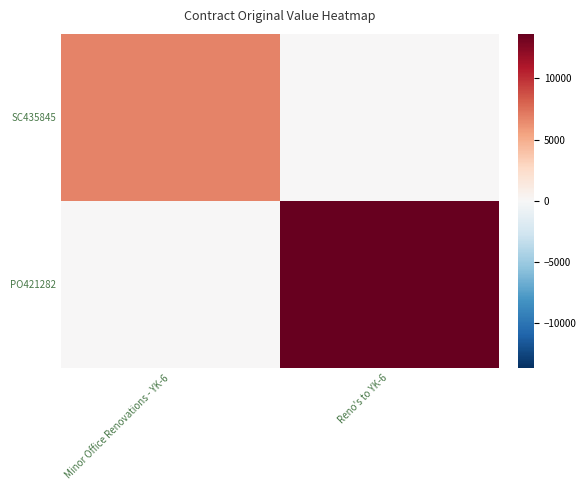

Between Reno's to YK-6 and Minor Office Renovations - YK-6, which is larger?

Minor Office Renovations - YK-6